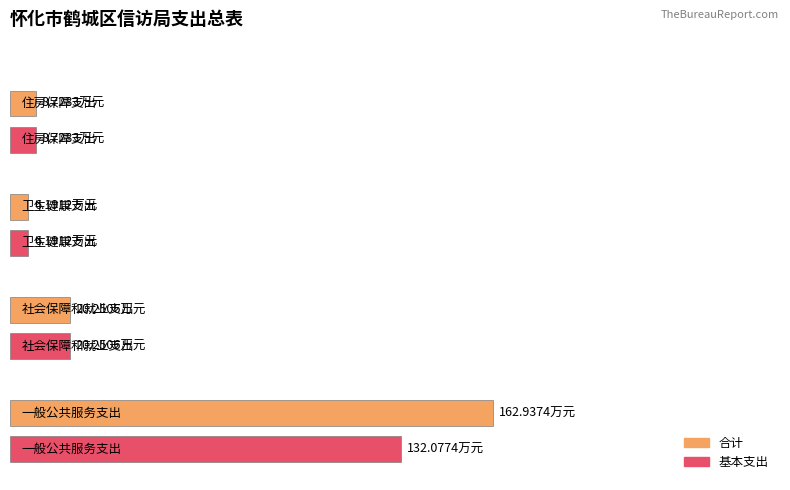

Reading right to left, extract all data points from this chart.

合计: 8.7	6.2	20.3	162.9
基本支出: 8.7	6.2	20.3	132.1